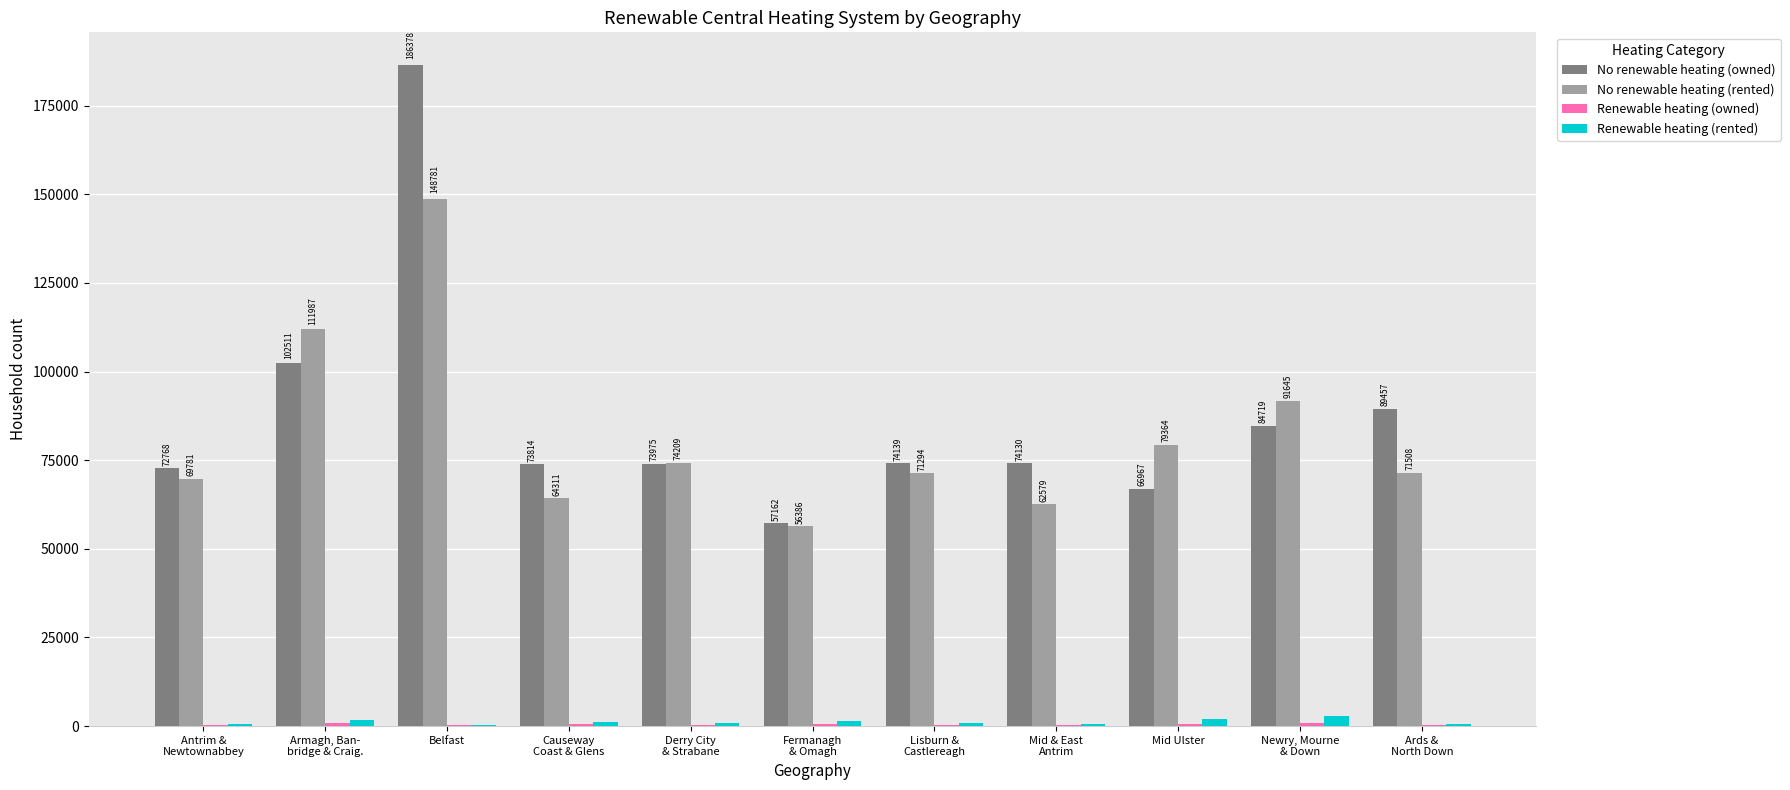

Which label corresponds to the largest value in the chart?

Belfast